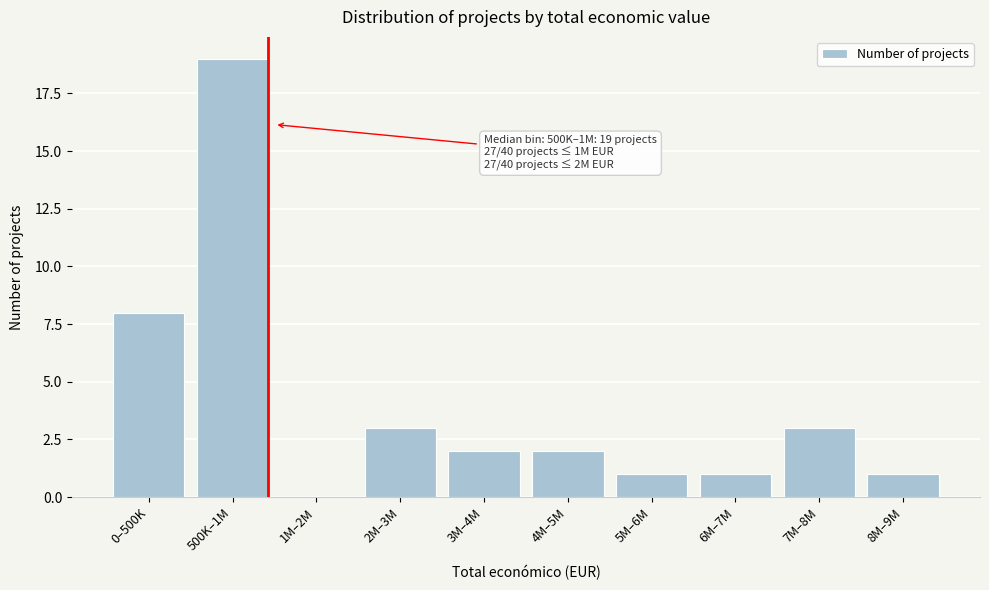

Reading left to right, what are all the values shown in this chart?

0–500K=8	500K–1M=19	1M–2M=0	2M–3M=3	3M–4M=2	4M–5M=2	5M–6M=1	6M–7M=1	7M–8M=3	8M–9M=1